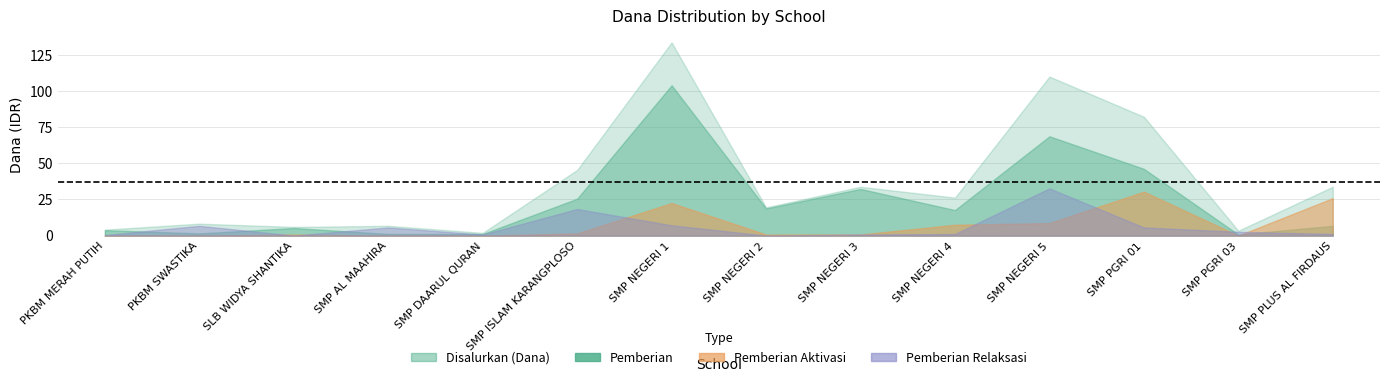

Count the number of categories in the chart.

14